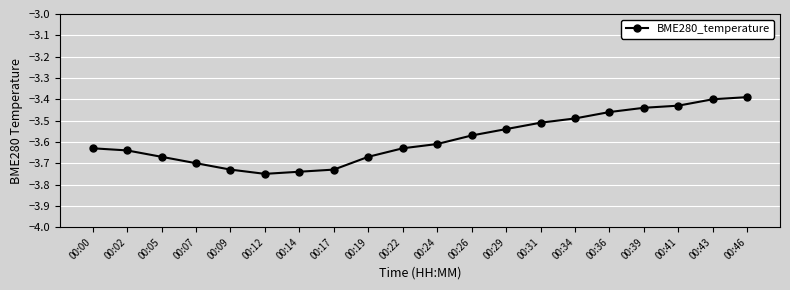

What is the sum of the values at 00:05 and 00:43?

-7.1